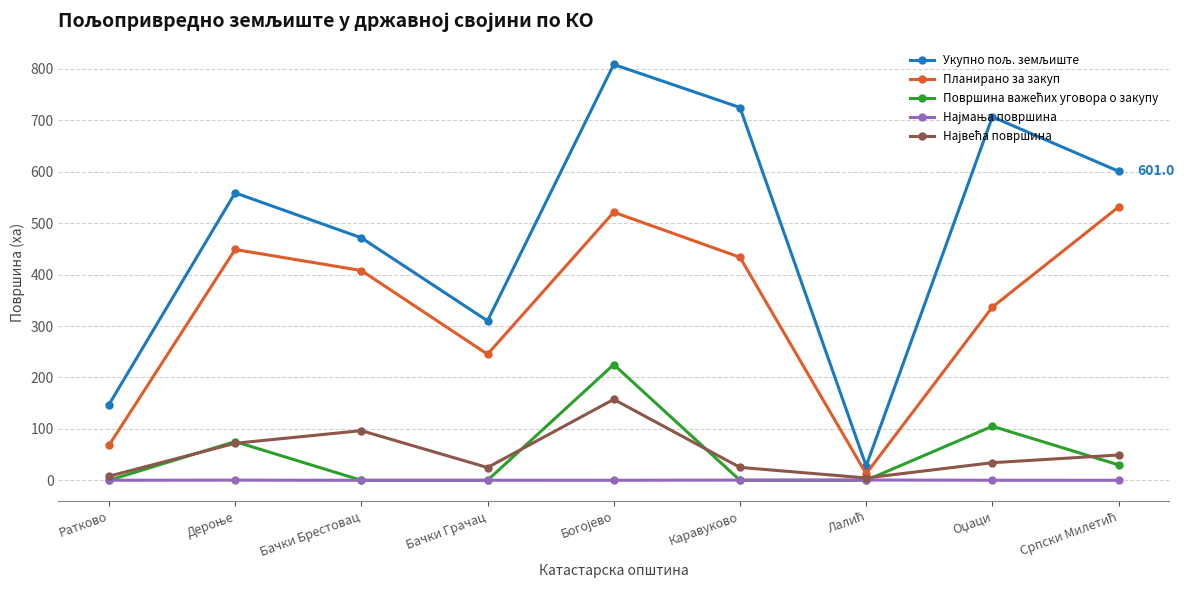

How many interior local valleys does the Планирано за закуп series have?

2